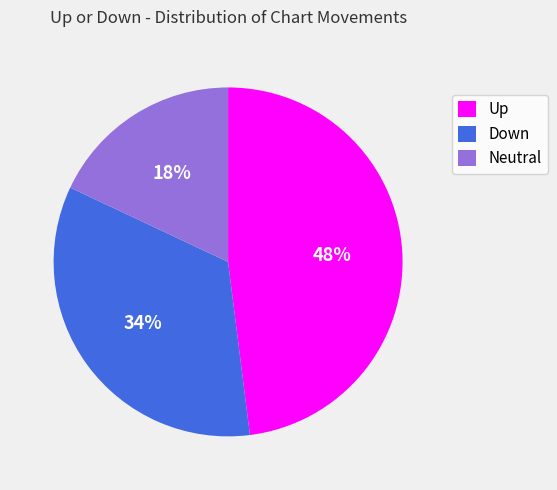

Rank the categories by value from lowest to highest.

Neutral, Down, Up